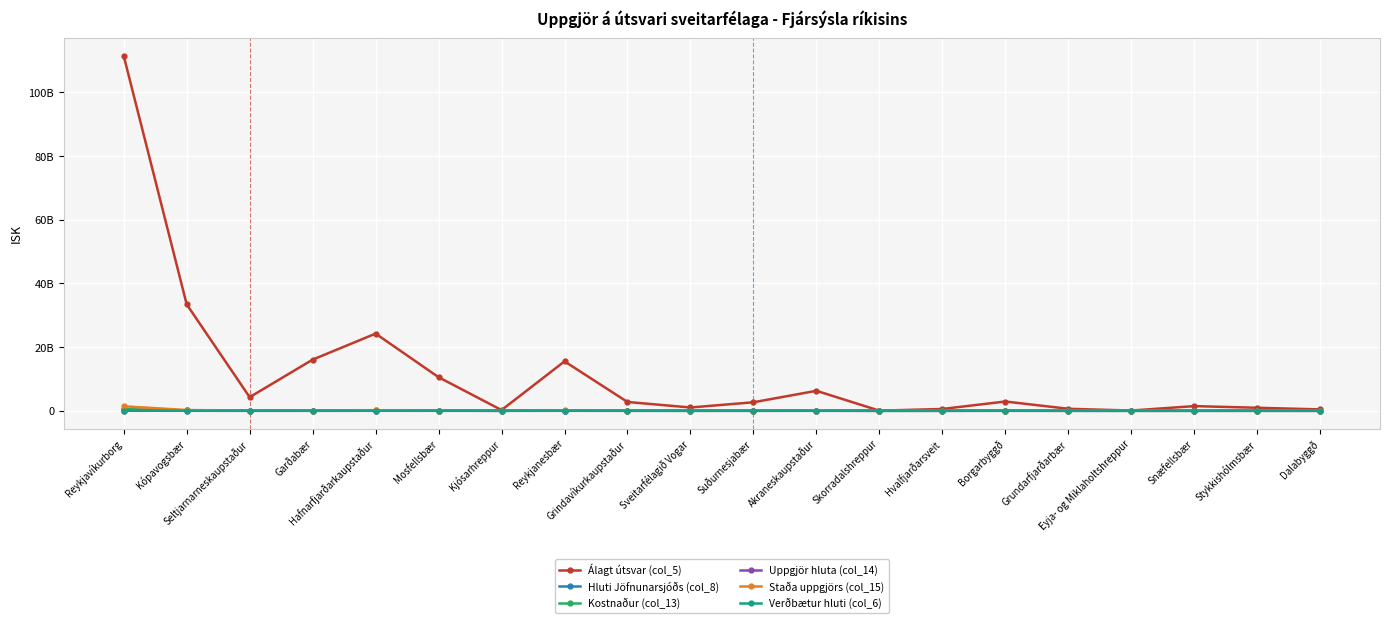

What is the label of the 11th point from the right?

Sveitarfélagið Vogar